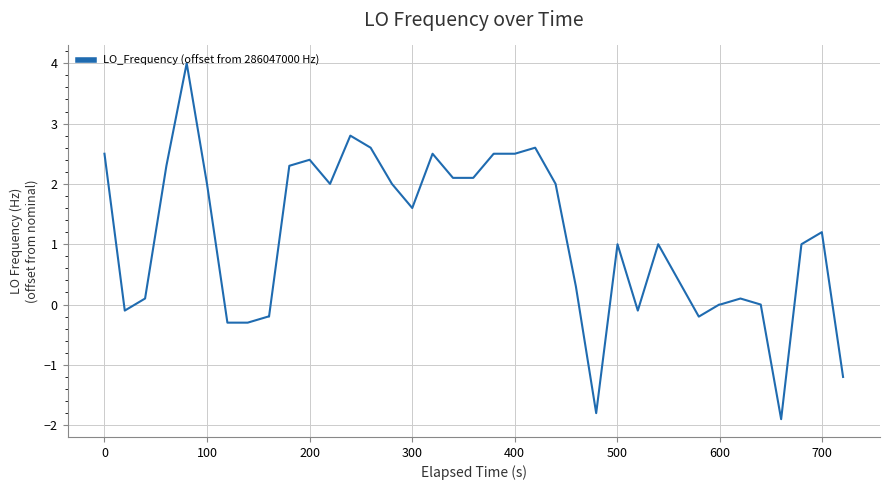

What is the maximum value shown in the chart?

4.0